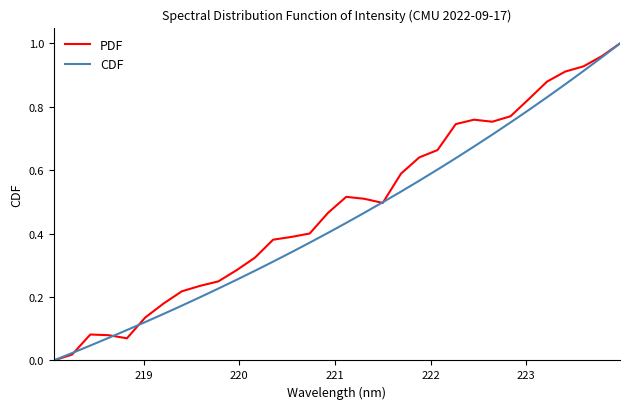

How many series are shown in this chart?

2